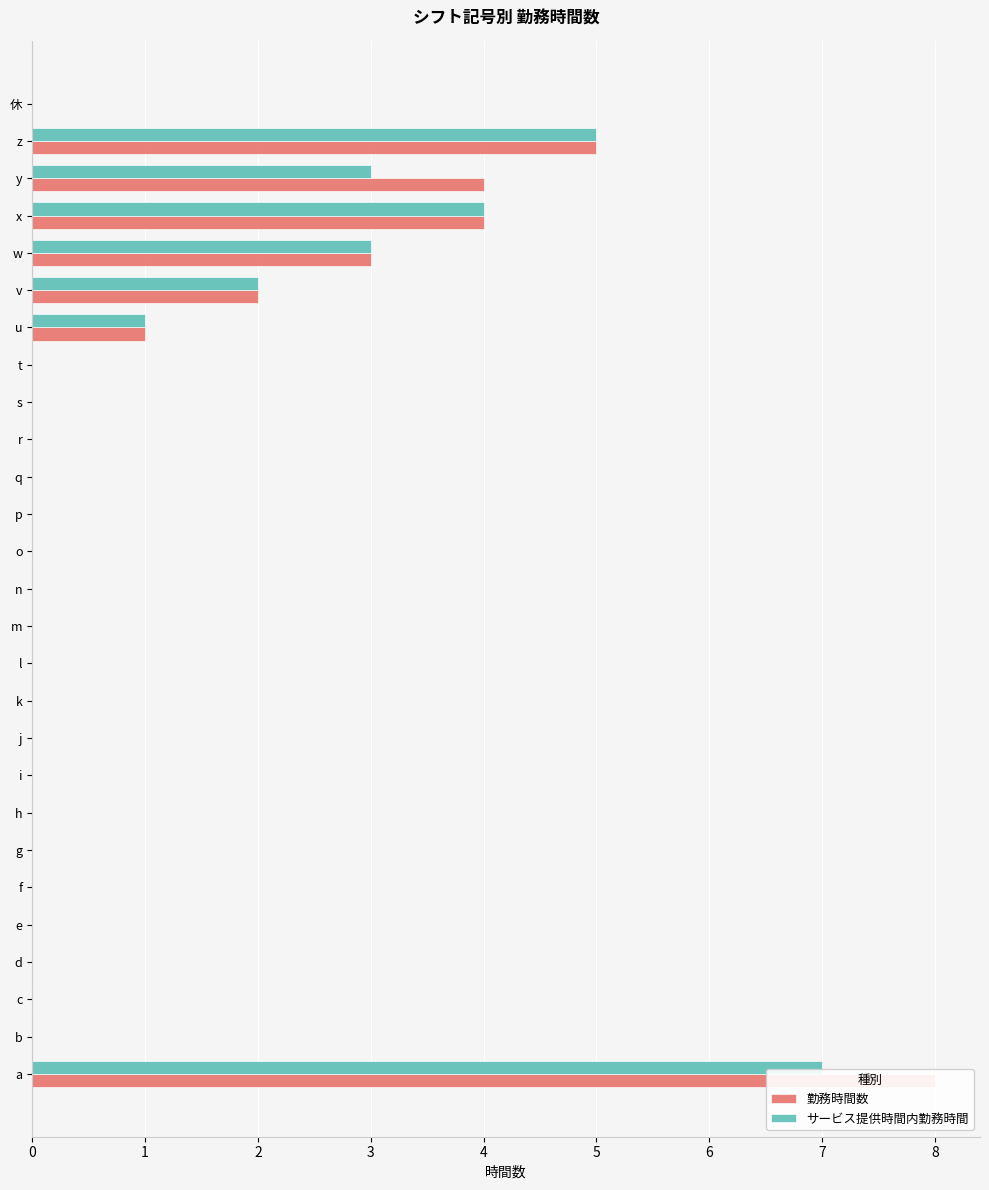

Rank the series by their average value, from highest to lowest.

勤務時間数, サービス提供時間内勤務時間